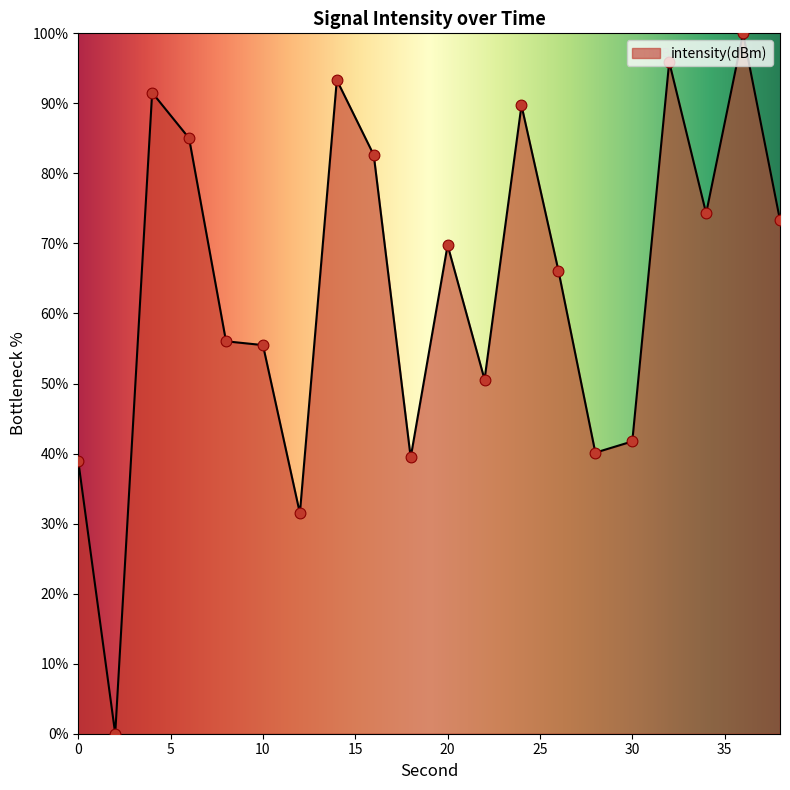

What is the maximum value shown in the chart?

100.0